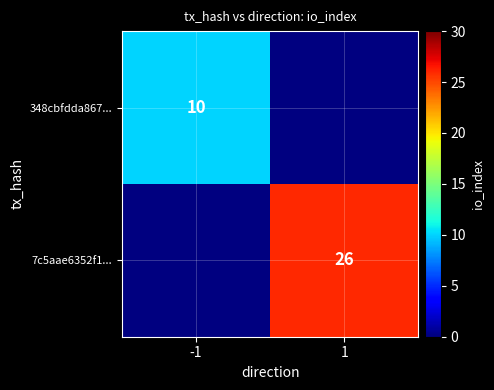

Is it true that 7c5aae6352f1... equals 26 at 1?

True